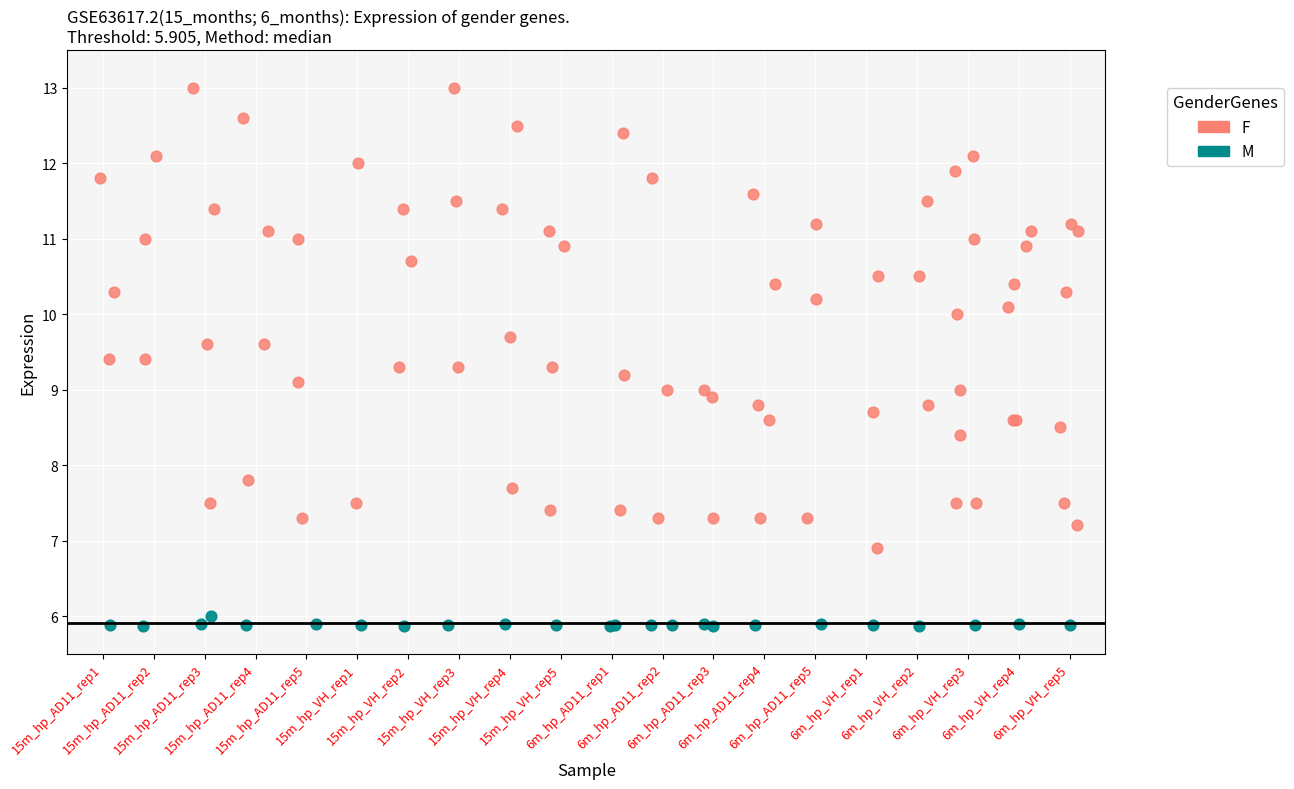

Which series has the largest Y range (max minus min)?

F